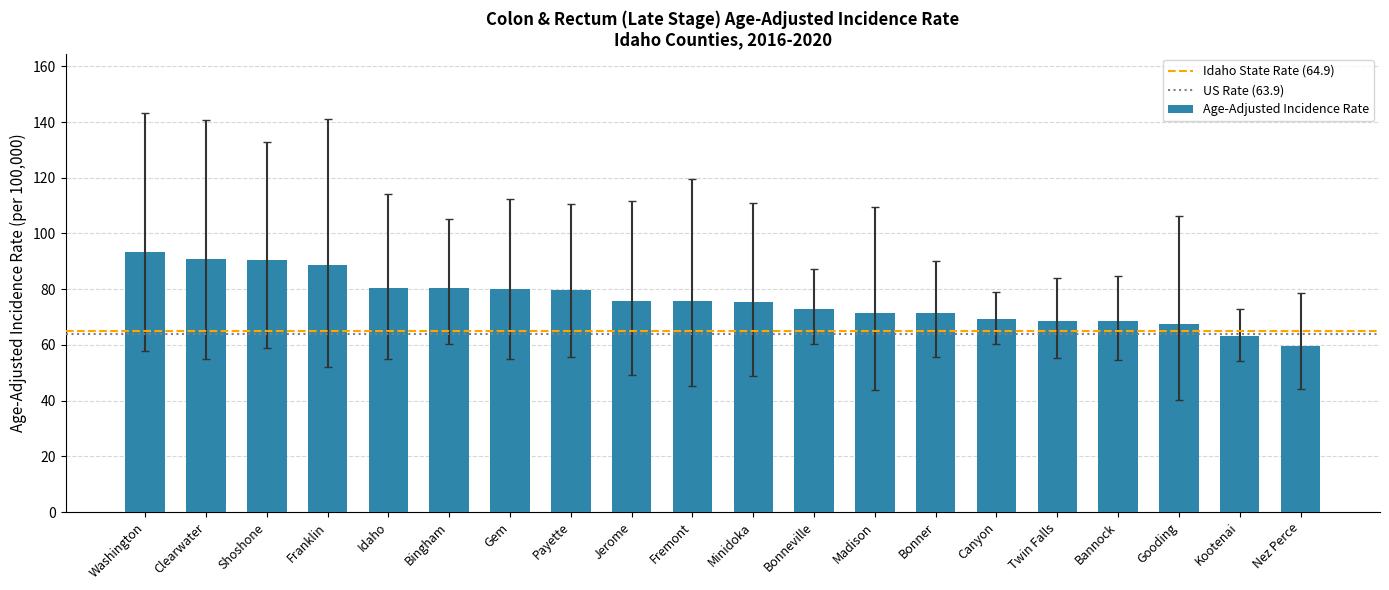

The value at Bonner is 127.6. True or false?

False